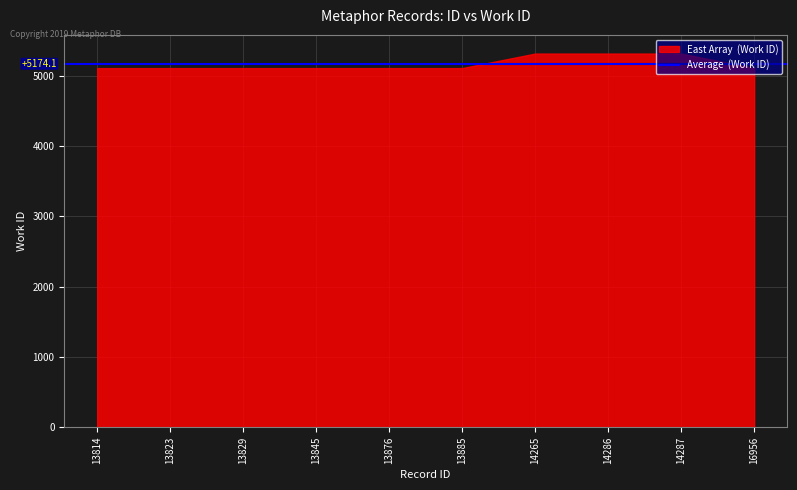

What value does the data have at 16956, to the nearest 10?

5110